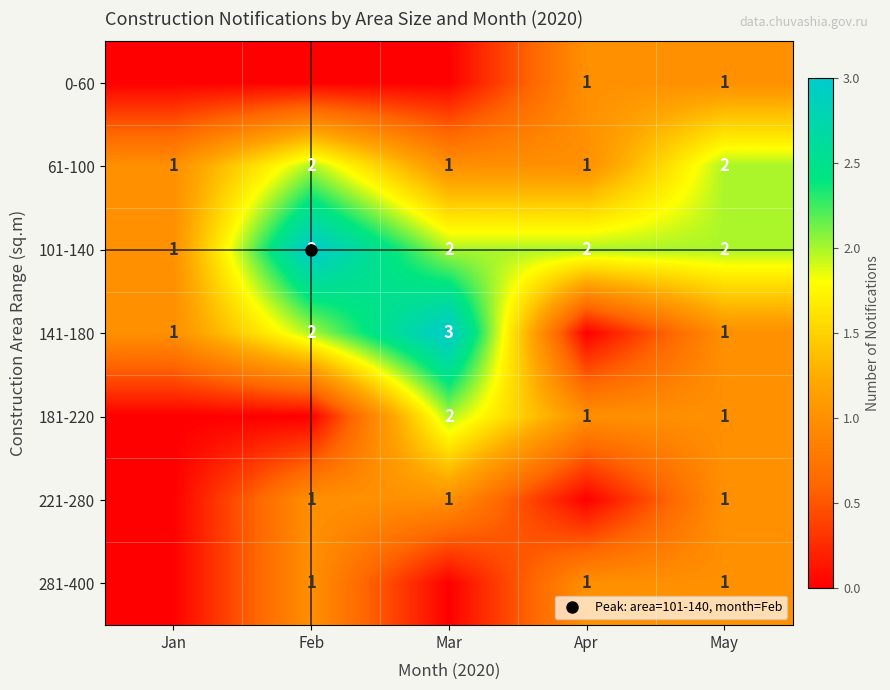

What is the difference between the 281-400 values at Apr and Mar?

1